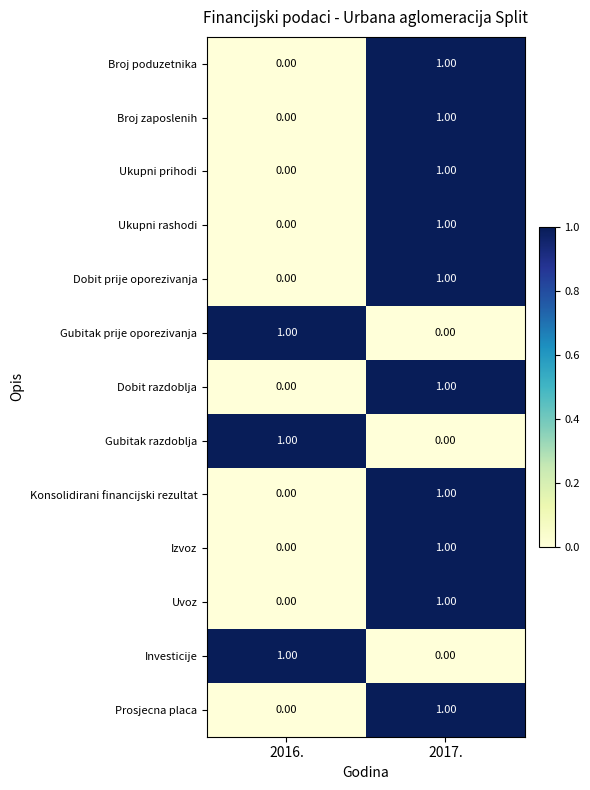

Is the value of Prosjecna placa at 2017. greater than the value of Konsolidirani financijski rezultat at 2016.?

Yes